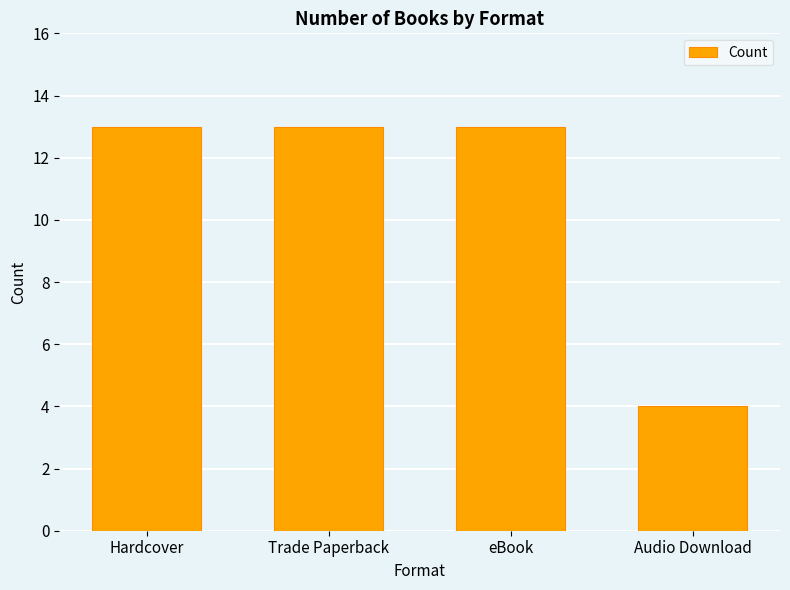

Reading left to right, transcribe all the data shown in this chart.

Hardcover=13	Trade Paperback=13	eBook=13	Audio Download=4